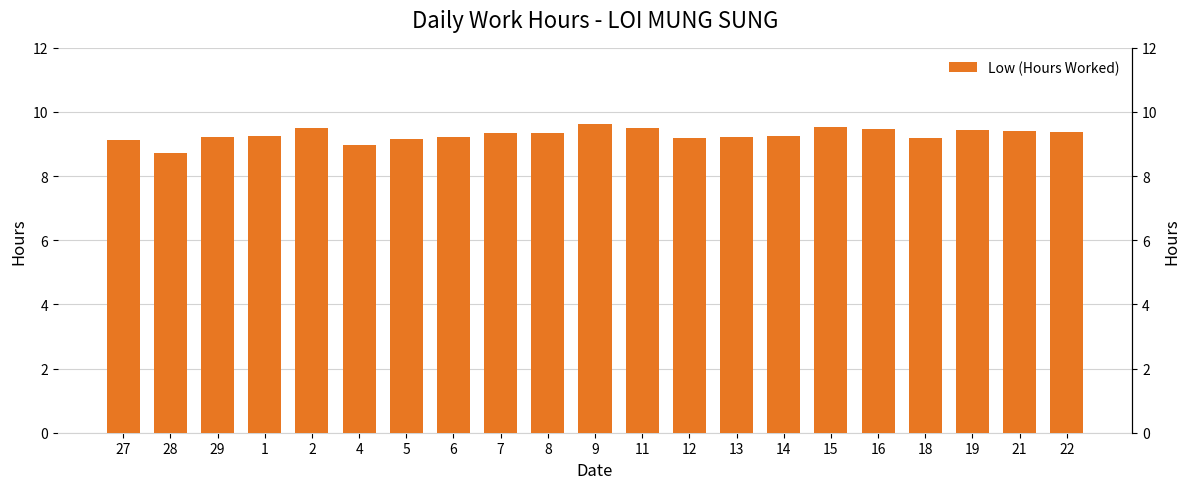

Reading left to right, transcribe all the data shown in this chart.

9.1	8.7	9.2	9.2	9.5	9.0	9.2	9.2	9.3	9.3	9.6	9.5	9.2	9.2	9.3	9.5	9.5	9.2	9.4	9.4	9.4